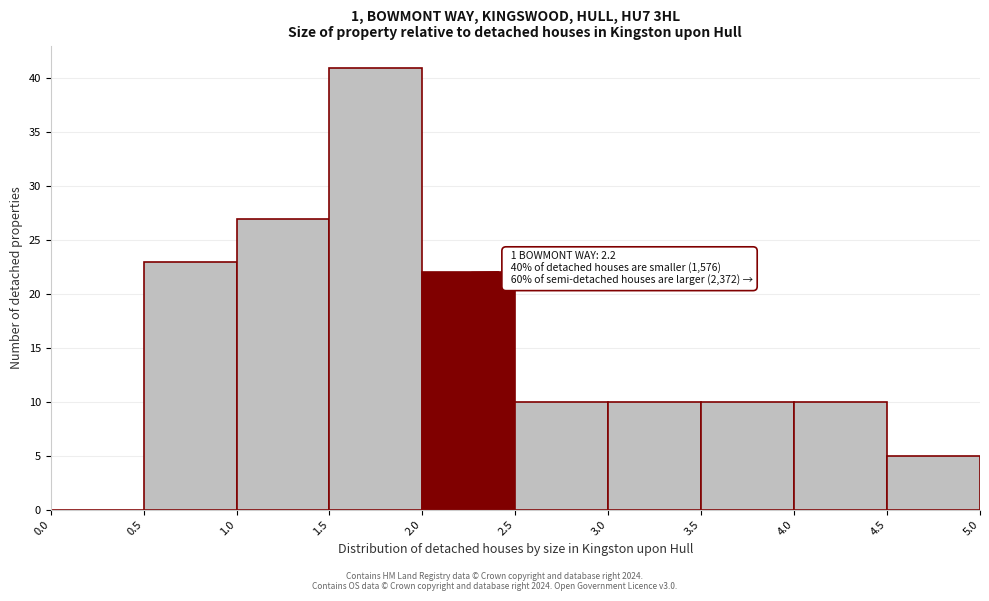

Which range on the x-axis has the tallest bar?

1.5 to 2.0